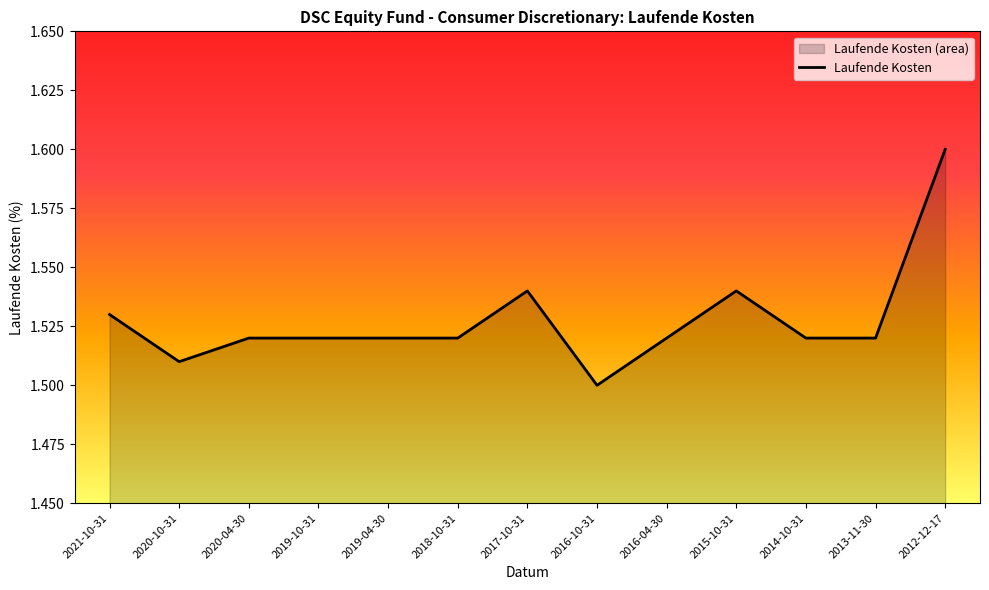

What is the difference between the maximum and minimum values?

0.1